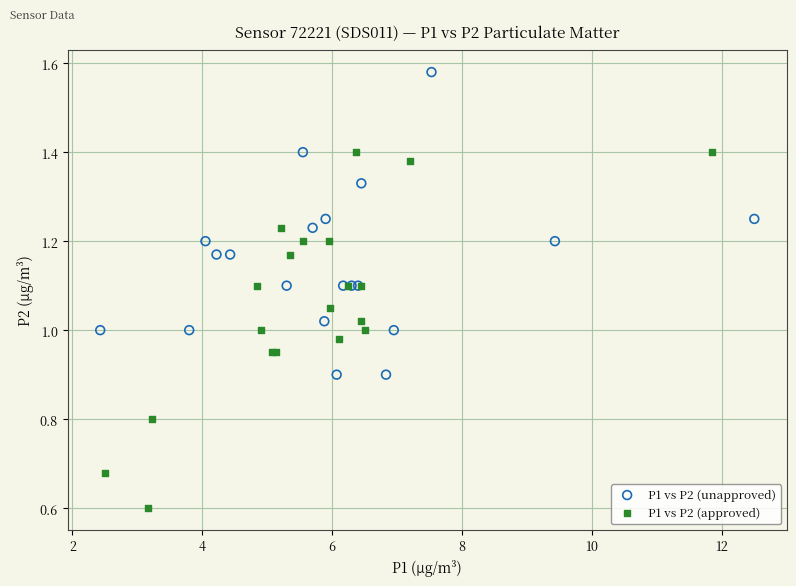

Which series has the widest spread of Y values?

P1 vs P2 (approved)